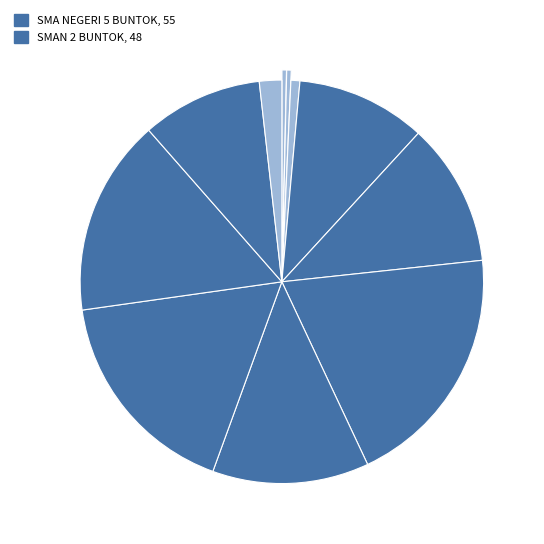

Is there a majority slice in this chart?

No